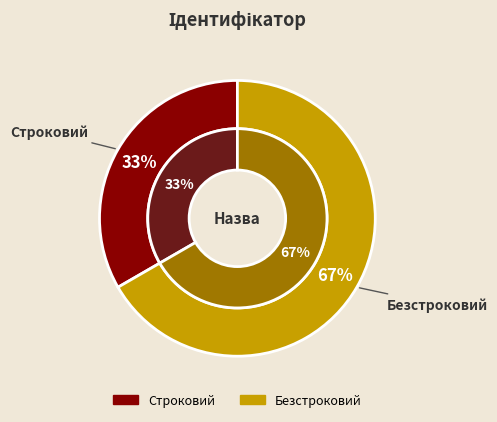

To the nearest percent, what is the combined percentage of Безстроковий and Строковий?

100%